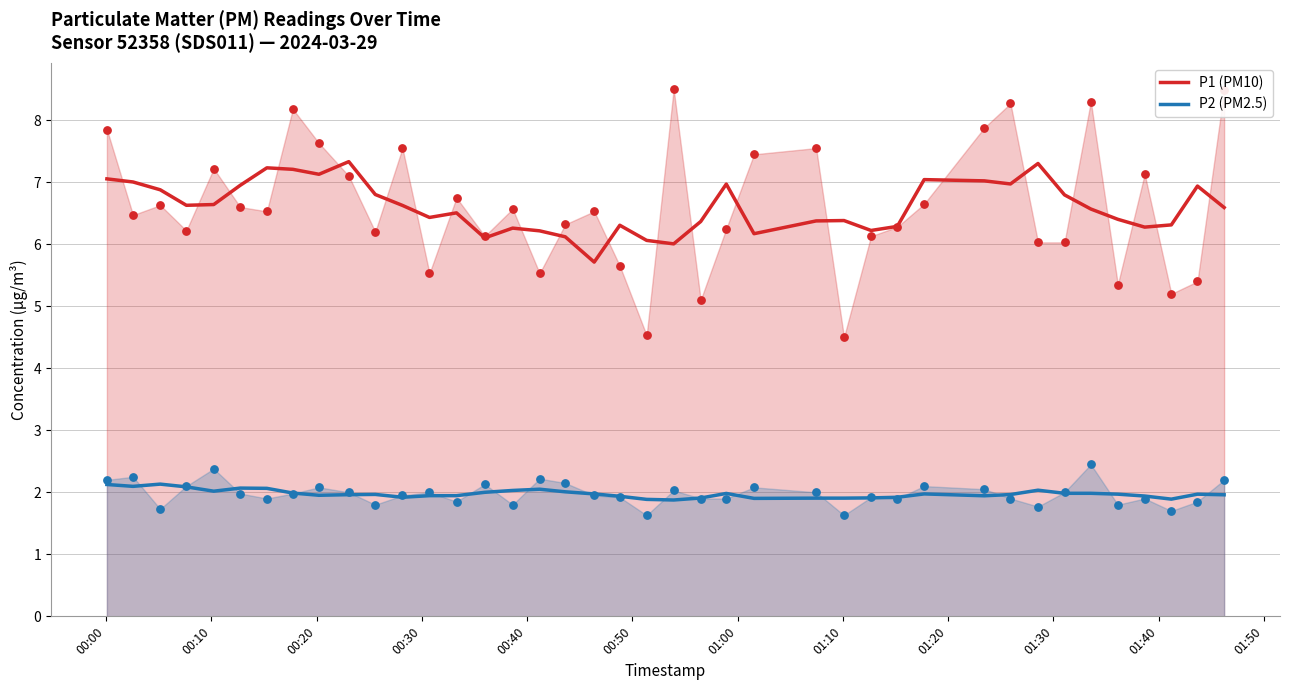

What is the highest value of the P1 (PM10) series?

7.3